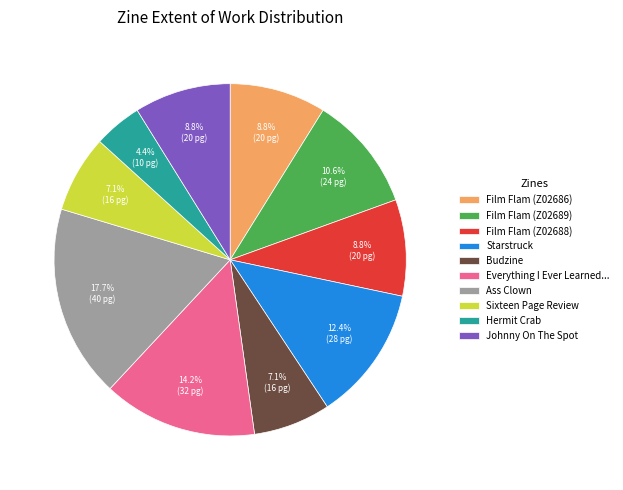

Combined, what portion of the pie is Sixteen Page Review and Film Flam (Z02686)?

15.9%